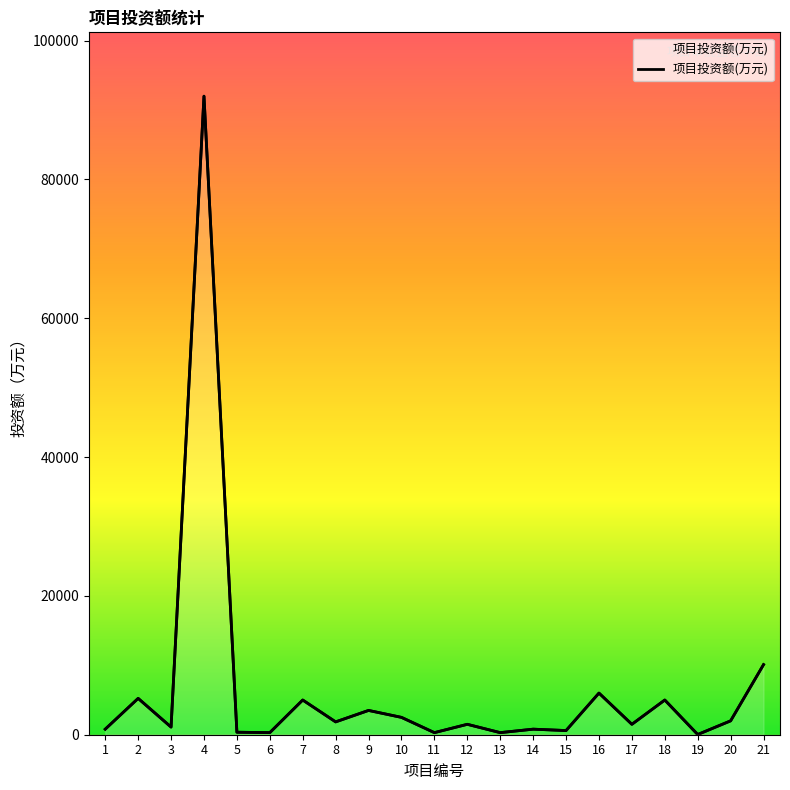

Reading left to right, list all the values displayed in this chart.

1=800	2=5235	3=1100	4=92000	5=360	6=300	7=5000	8=1850	9=3500	10=2500	11=300	12=1500	13=300	14=800	15=600	16=6000	17=1500	18=5000	19=30	20=2000	21=10100